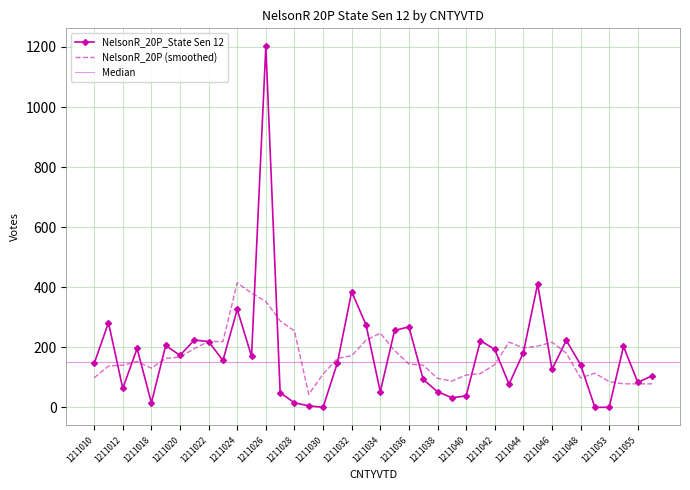

Reading right to left, list all the values displayed in this chart.

1211065=105	1211055=83	1211054=203	1211053=0	1211052=0	1211048=142	1211047=223	1211046=126	1211045=411	1211044=182	1211043=77	1211042=193	1211041=222	1211040=38	1211039=32	1211038=52	1211037=93	1211036=268	1211035=256	1211034=52	1211033=275	1211032=385	1211031=148	1211030=0	1211029=5	1211028=15	1211027=49	1211026=1202	1211025=170	1211024=326	1211023=156	1211022=219	1211021=224	1211020=173	1211019=206	1211018=15	1211013=196	1211012=63	1211011=282	1211010=146